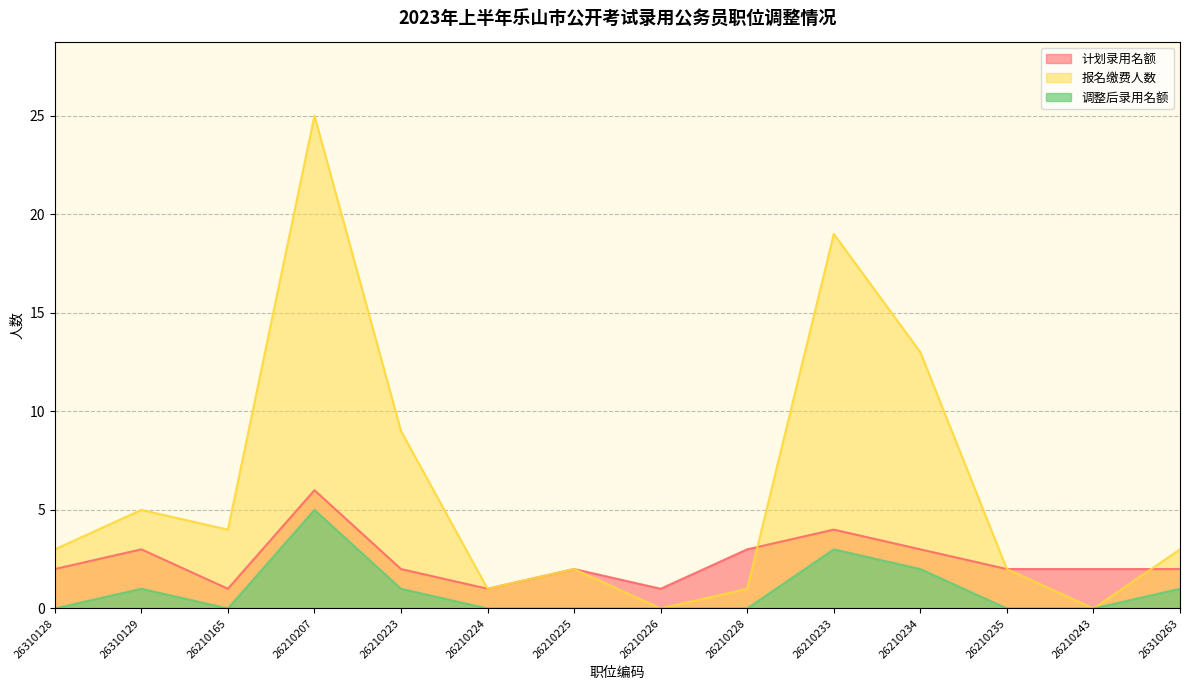

What is the value of the 调整后录用名额 point at the 11th from the left?

2